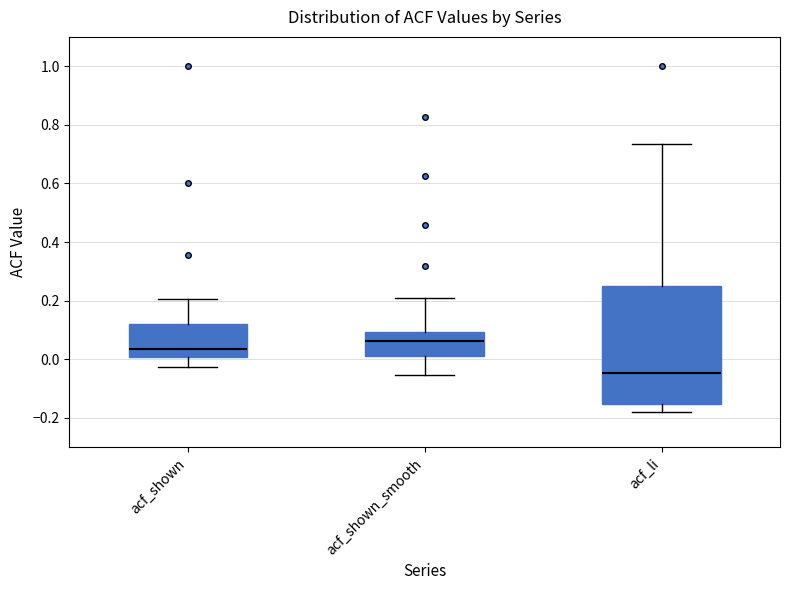

Where is the lower edge of the box for acf_li on the y-axis? The values are not printed on the chart, so give them approximately, as read against the axis.

-0.16